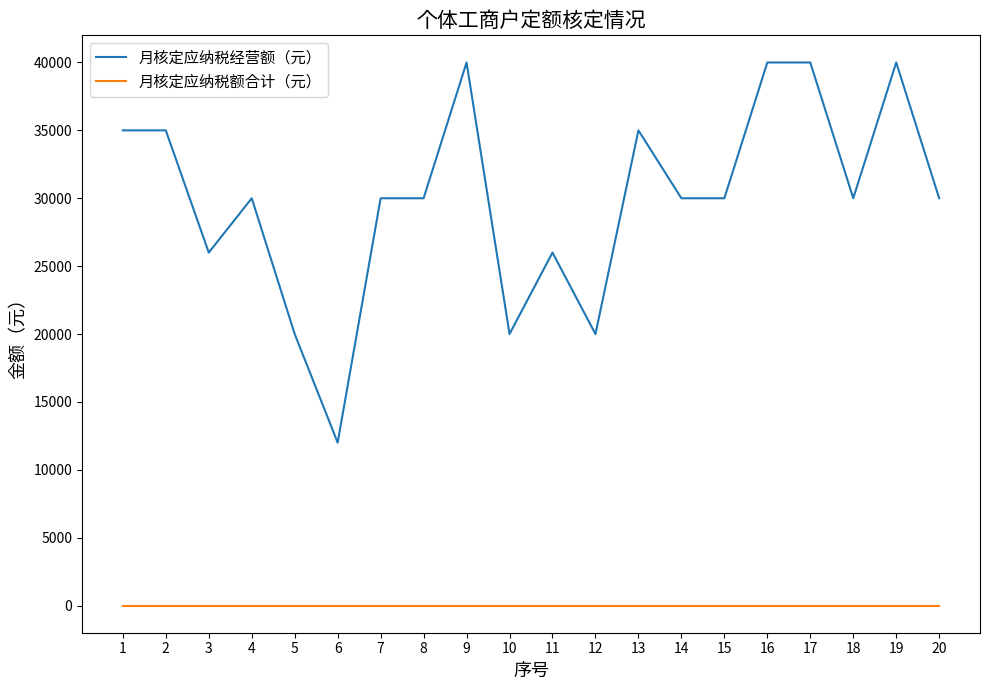

Which series has the largest range (max minus min)?

月核定应纳税经营额（元）